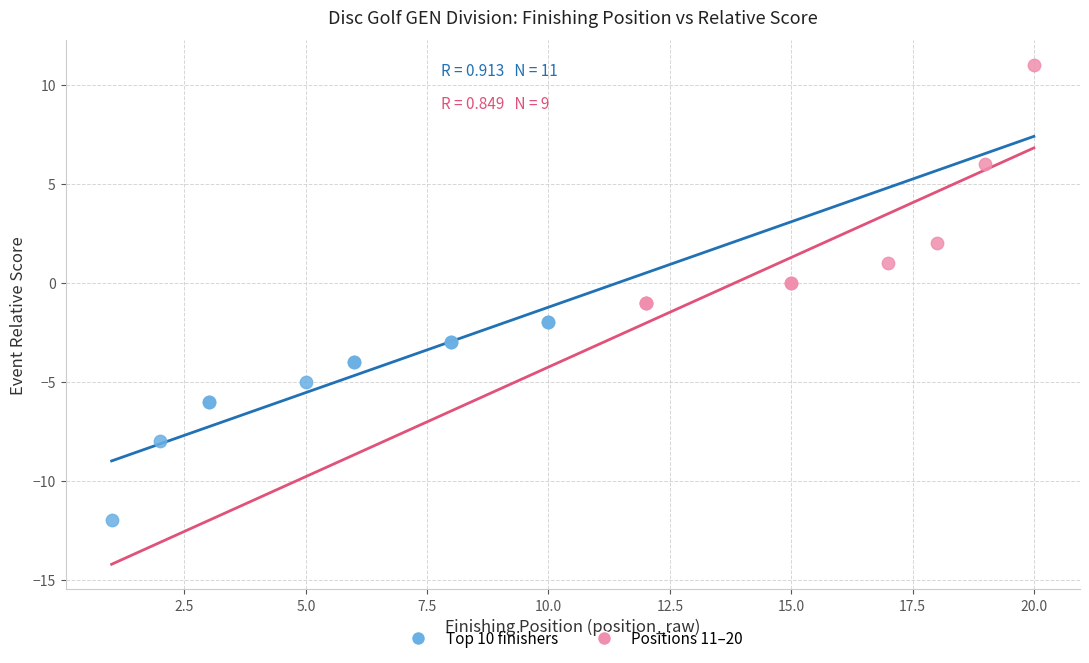

Which series has the widest spread of Y values?

Positions 11–20